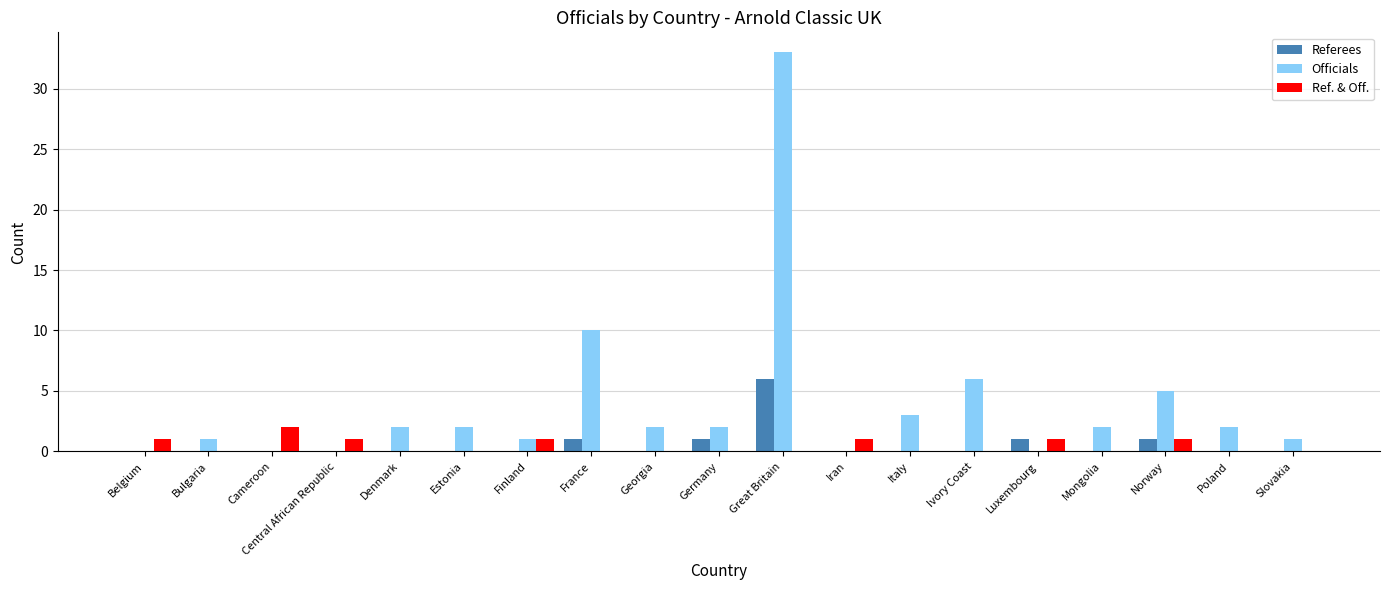

What is the sum of all Ref. & Off. values?

8